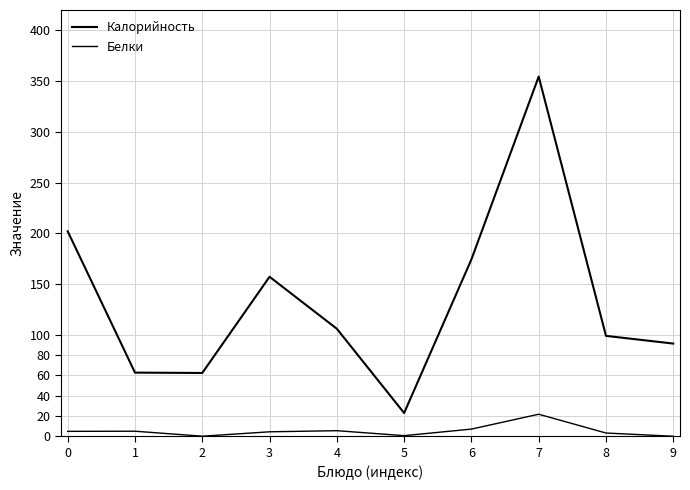

What is the value of the Калорийность point at the 8th from the left?

354.4